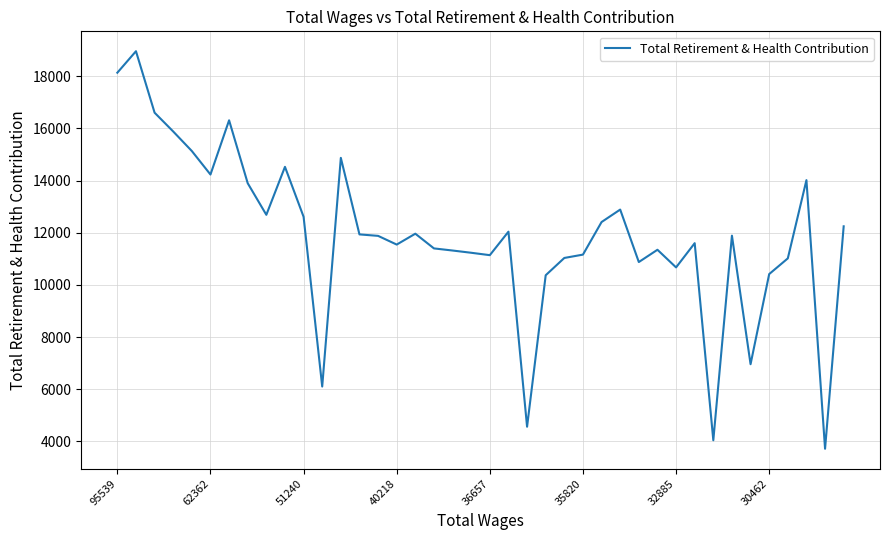

What is the greatest value displayed?

18960